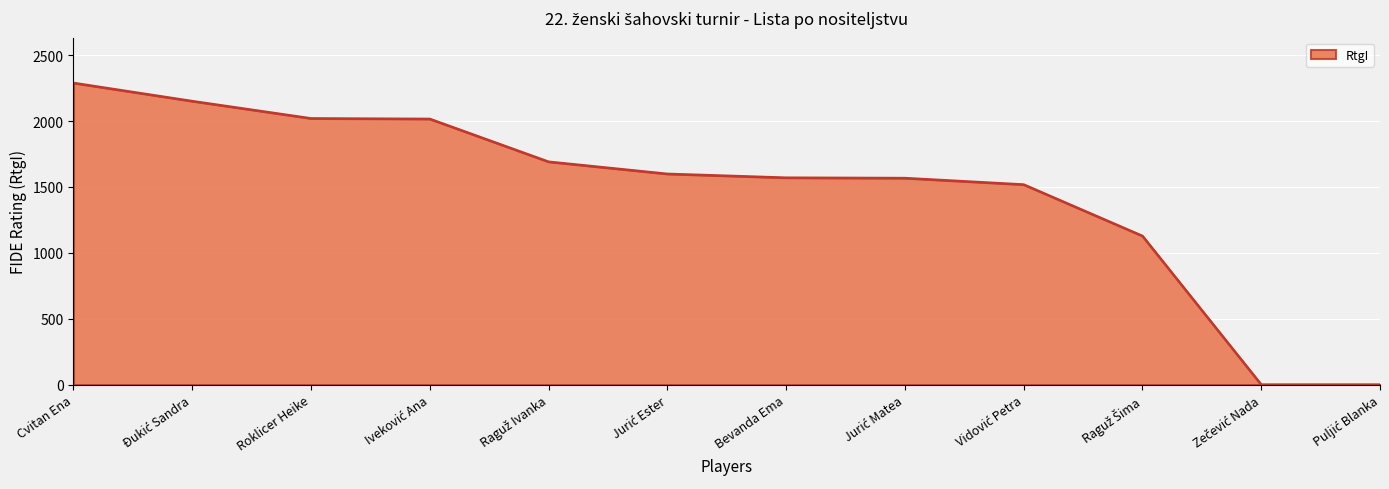

At which category does the chart reach its peak across all series?

Cvitan Ena